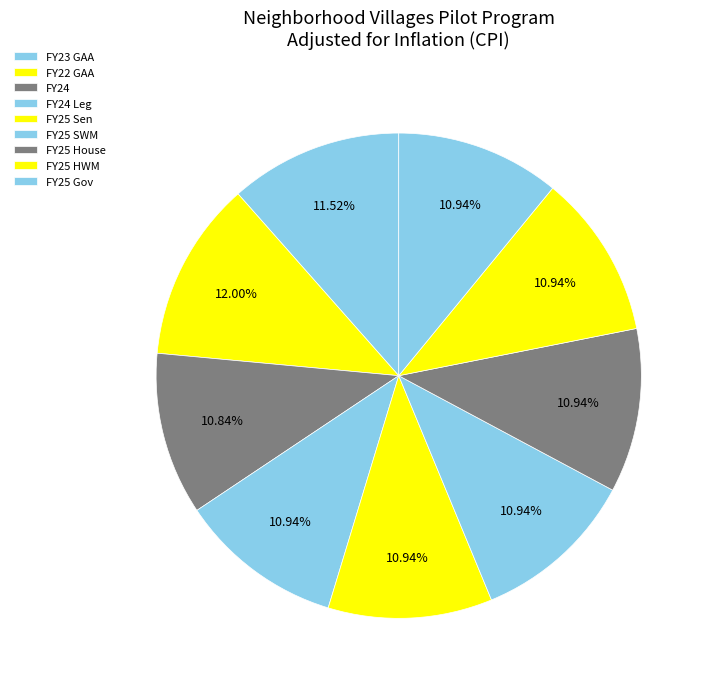

Is there any slice that represents more than half of the pie?

No